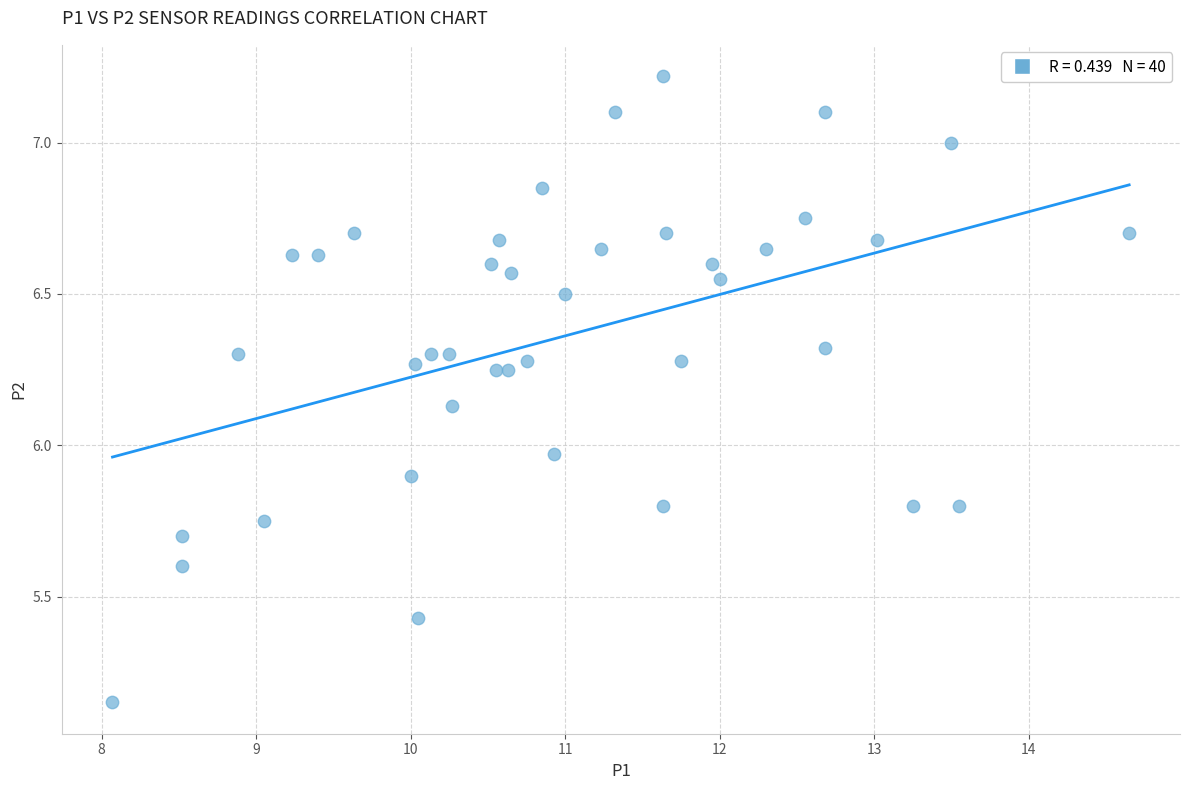

What is the range of Y values (max minus min)?

2.1